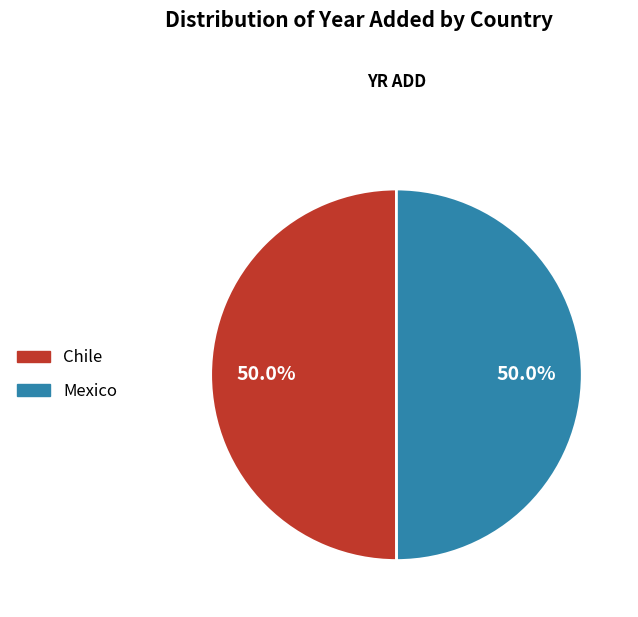

To the nearest percent, what is the combined percentage of Mexico and Chile?

100%